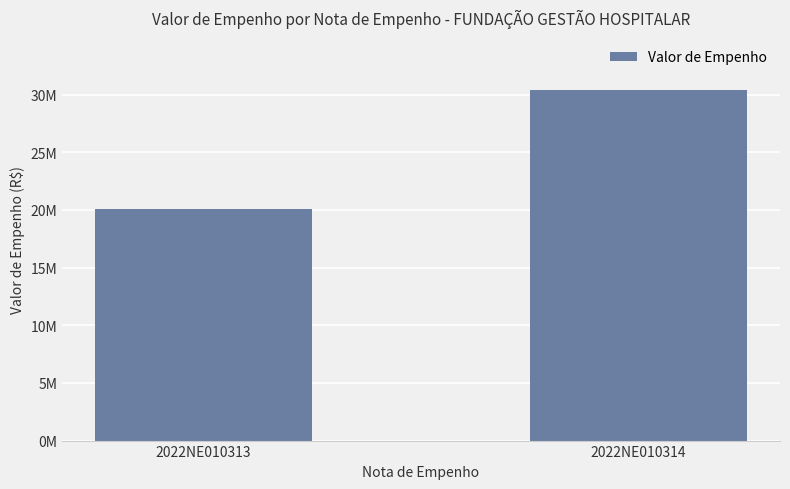

Are the bars horizontal?

No